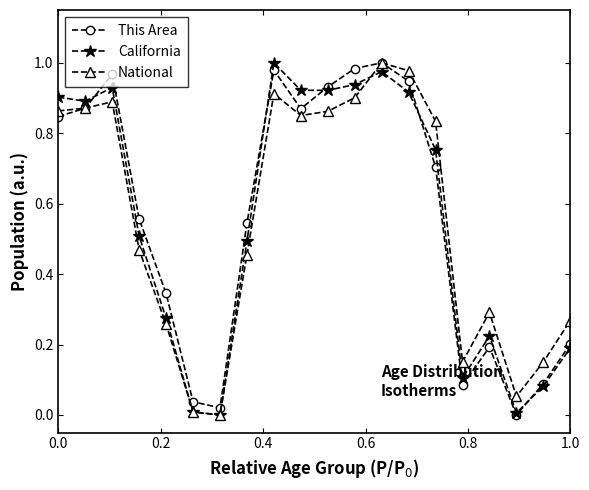

How many values in the National series exceed 0?

19